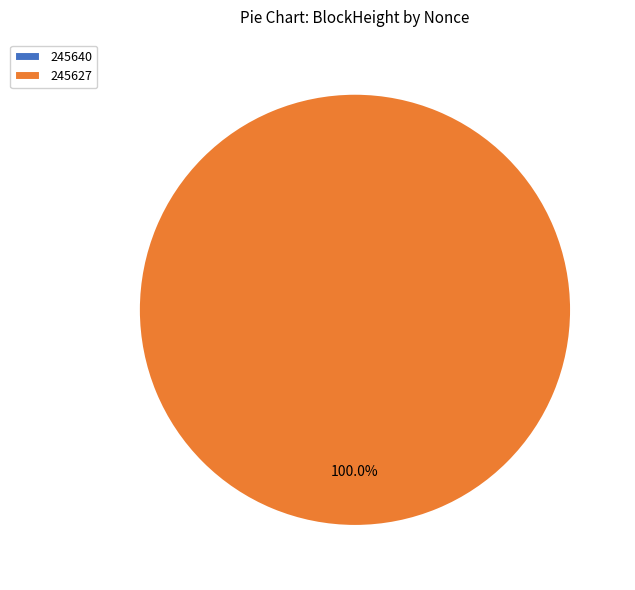

Is it true that 245640 is 8% of the pie?

False